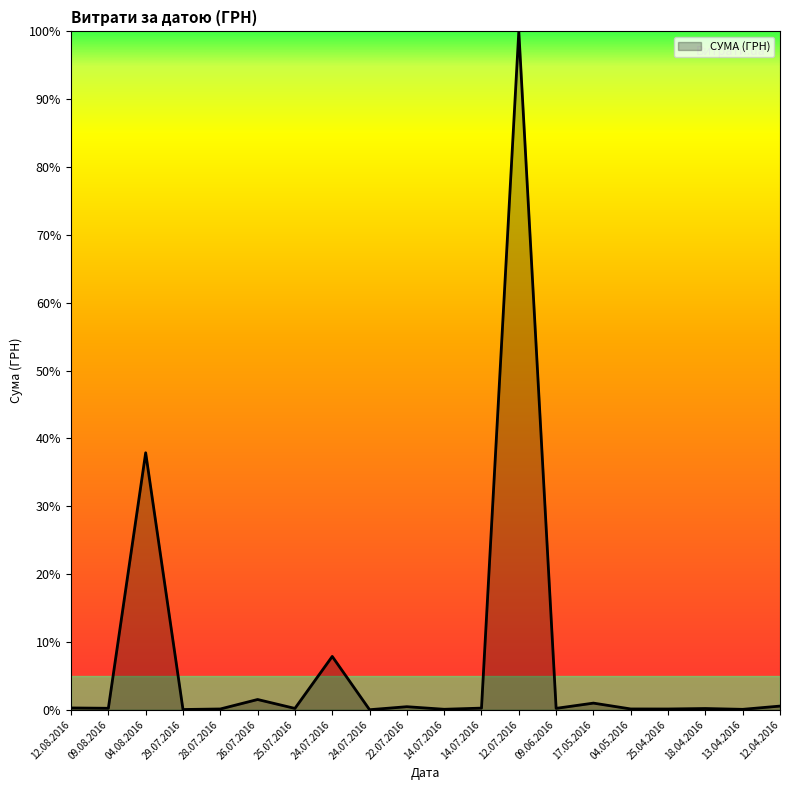

What is the difference between the second highest and minimum values?

37.9